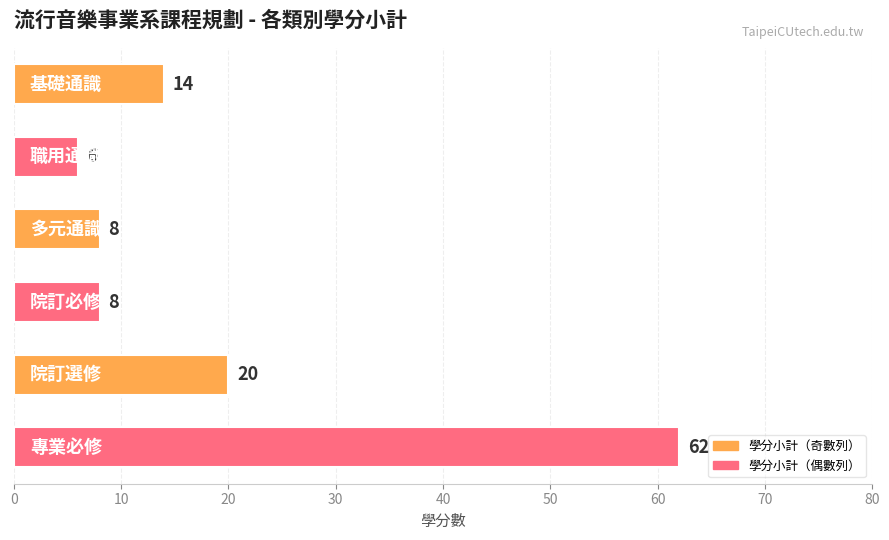

What is the average value?

20